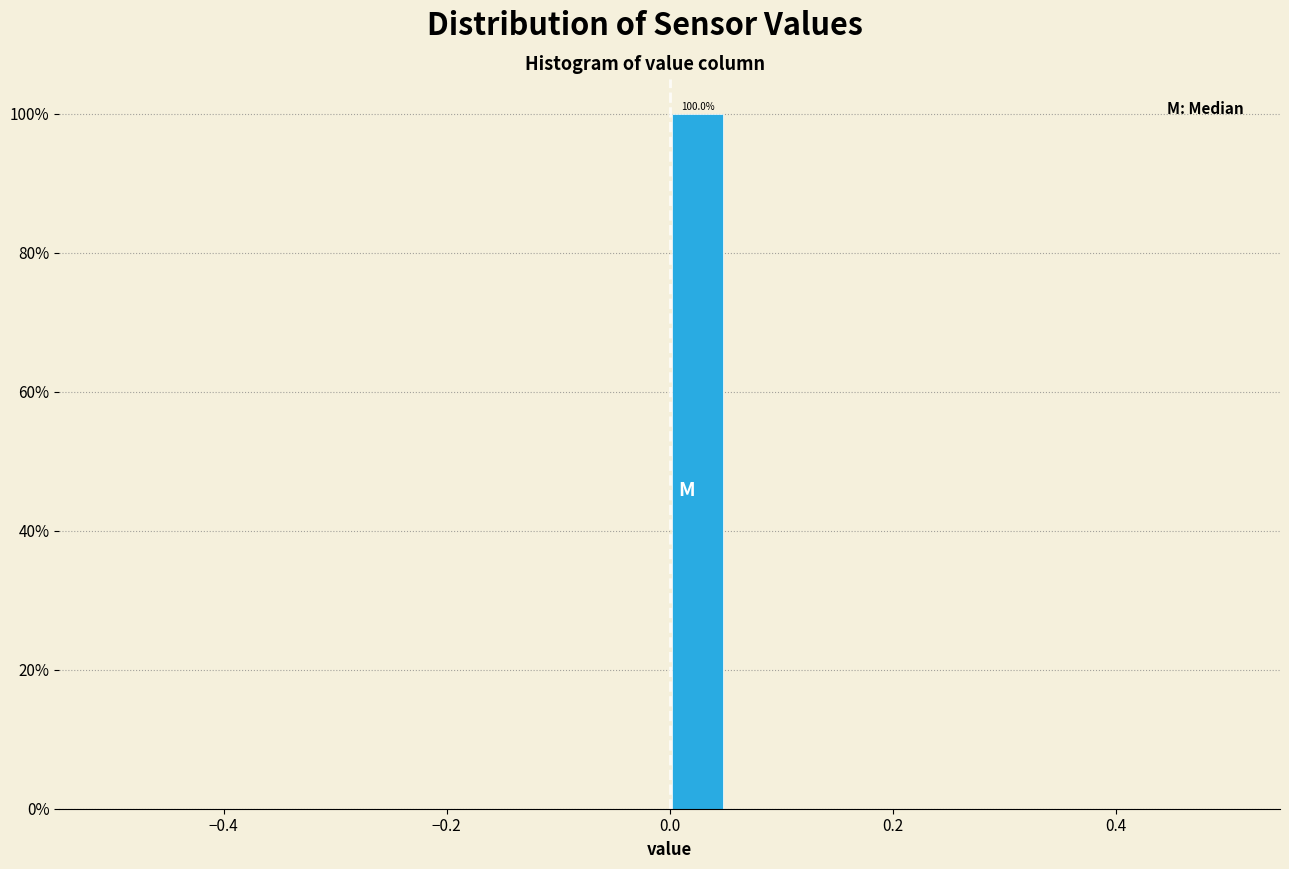

Around what value on the x-axis is the tallest bar? Give the approximate position of its centre, as read against the axis.

0.02